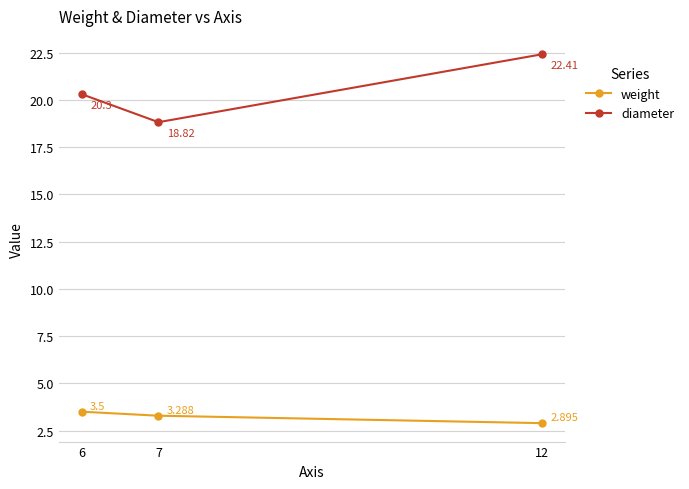

What is the minimum value shown in the chart?

2.9